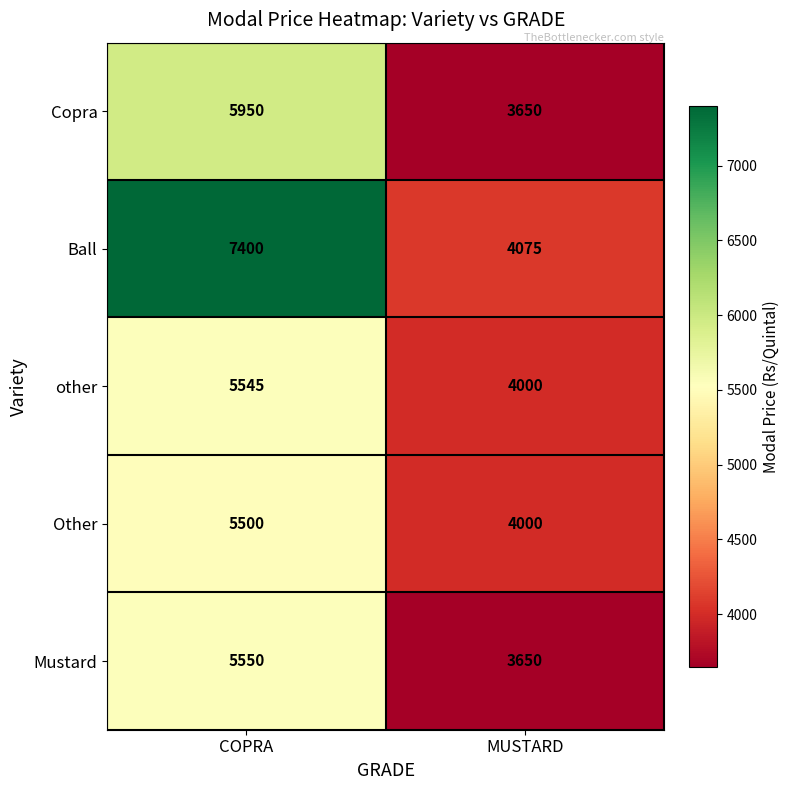

Reading right to left, extract all data points from this chart.

Copra: 3650	5950
Ball: 4075	7400
other: 4000	5545
Other: 4000	5500
Mustard: 3650	5550